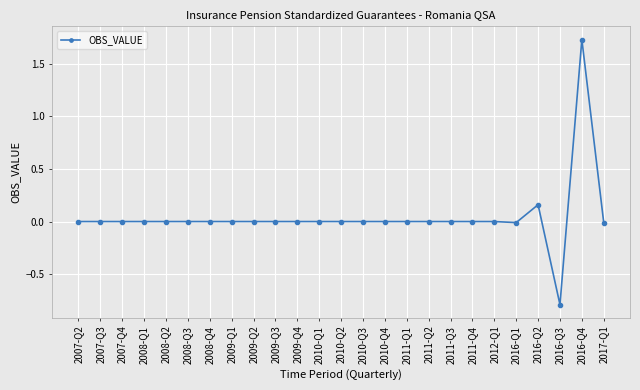

Count the number of data series in this chart.

1